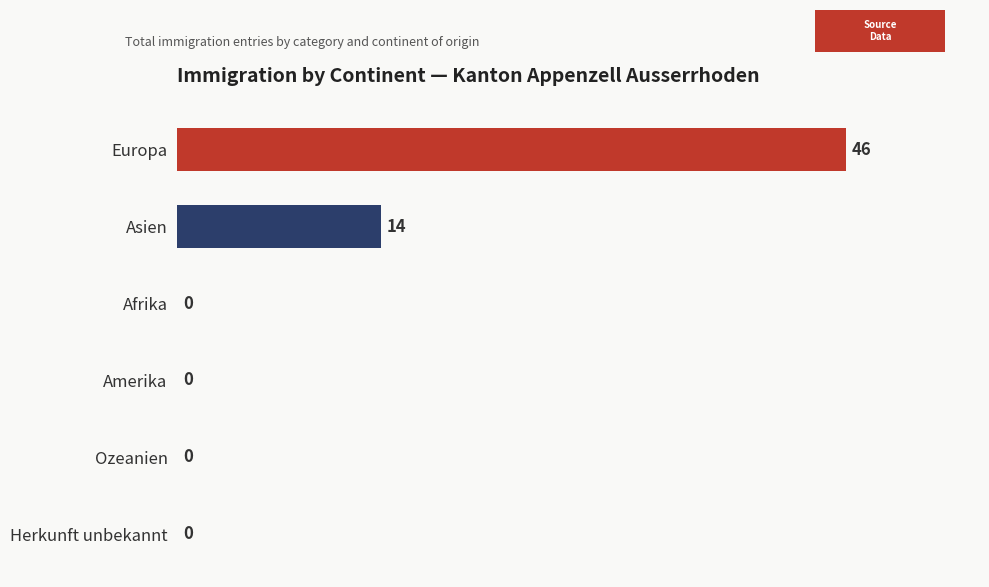

Reading bottom to top, what are all the values shown in this chart?

Herkunft unbekannt=0	Ozeanien=0	Amerika=0	Afrika=0	Asien=14	Europa=46